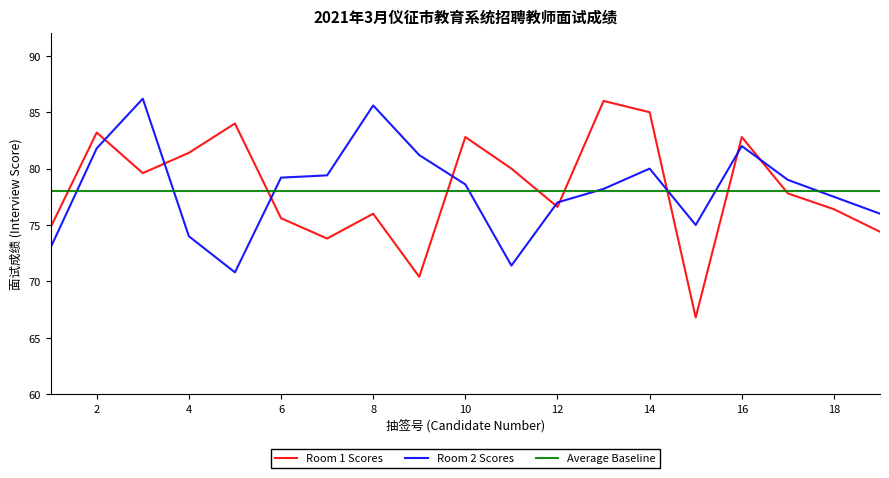

In Room 2 Scores, how many points are lower than both neighbors (excluding endpoints)?

3